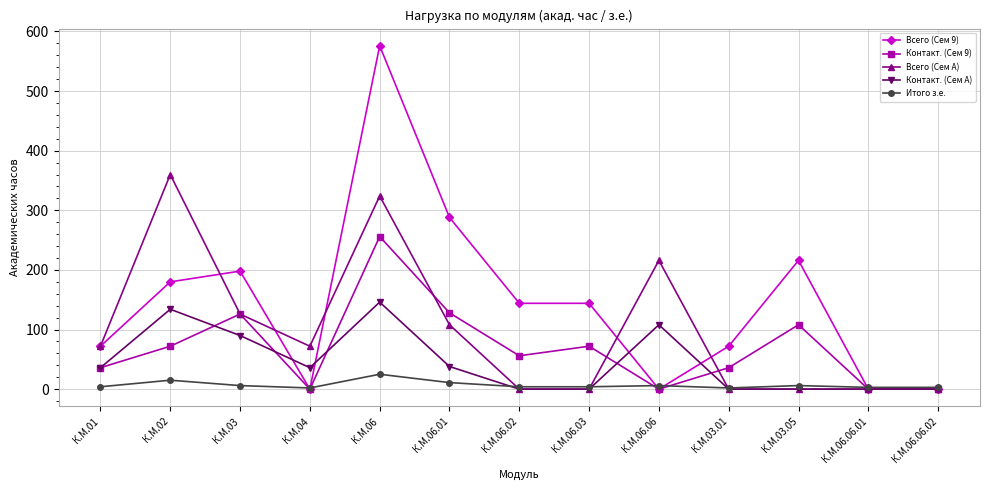

Is it true that Всего (Сем A) equals 0 at К.М.03.01?

True